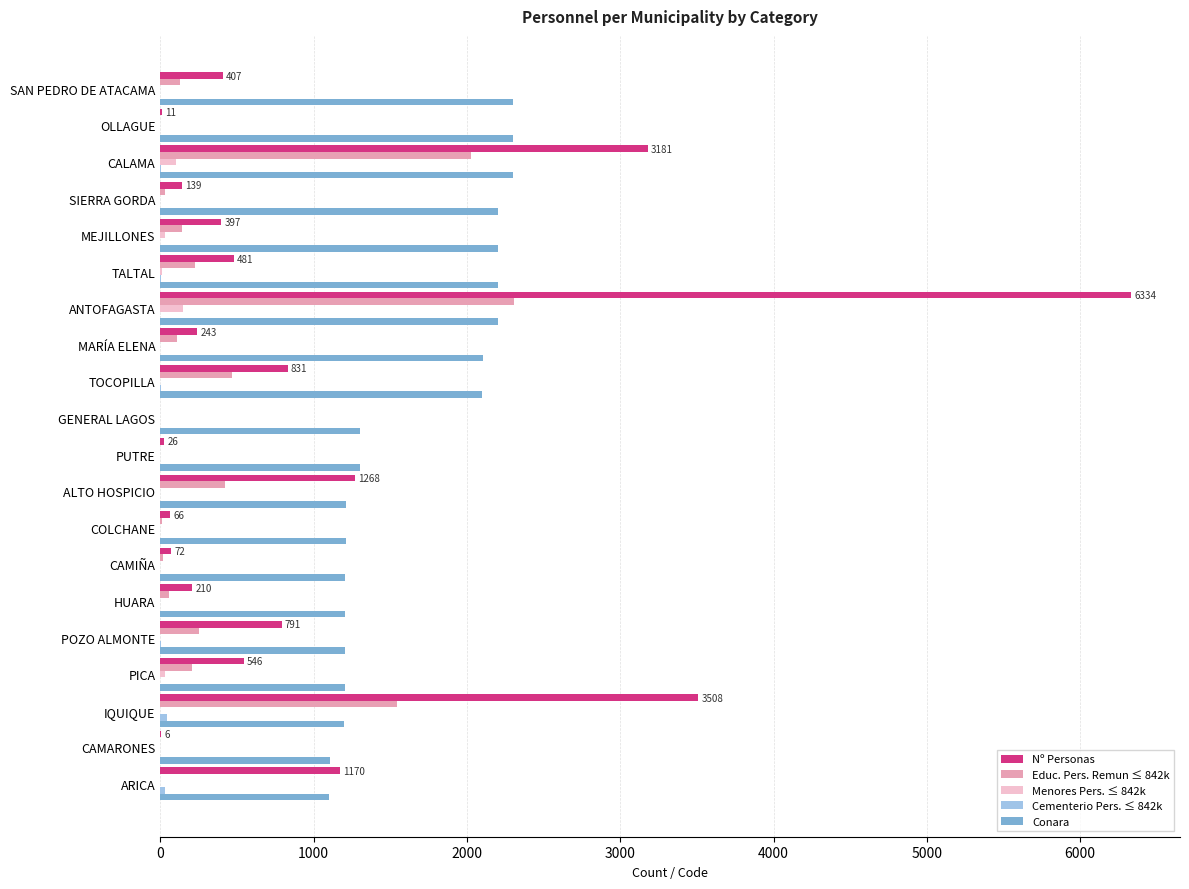

At which category does the chart reach its peak across all series?

ANTOFAGASTA